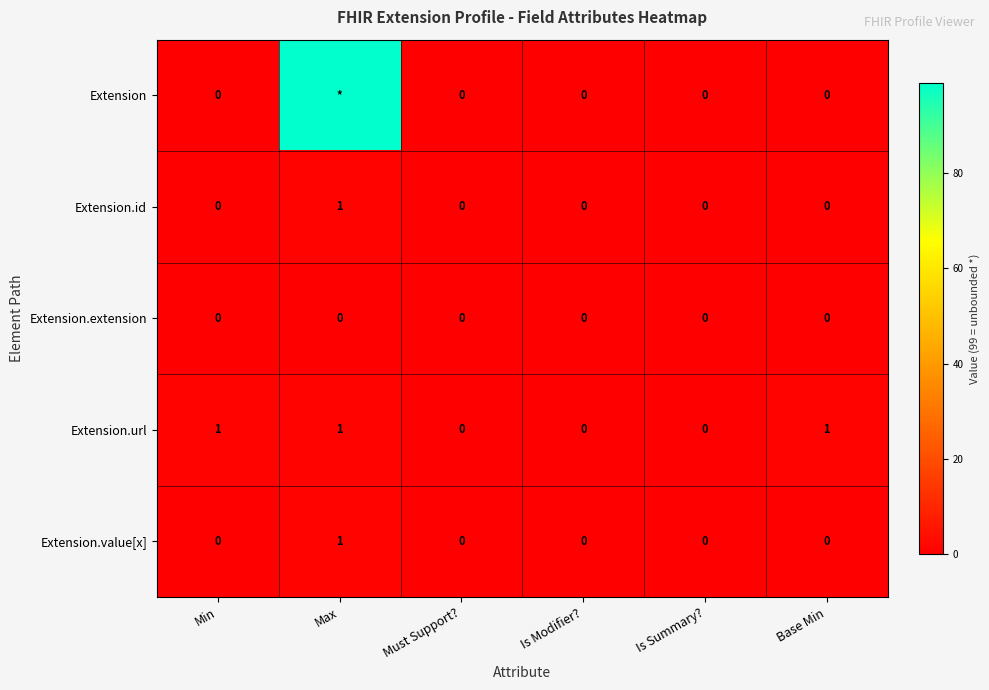

How many categories are shown in the chart?

6